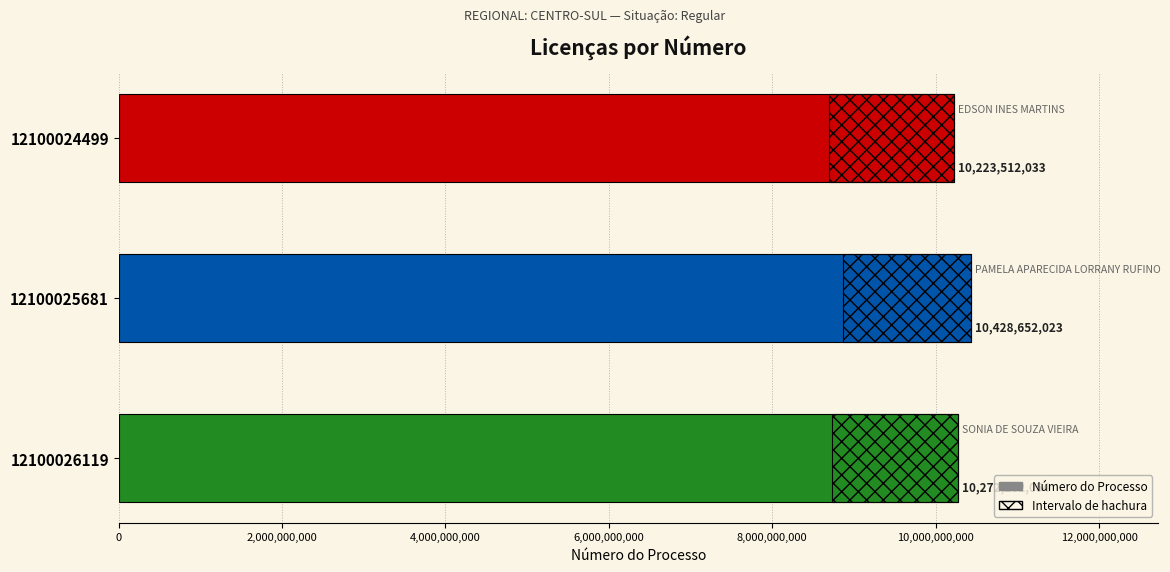

What is the change in value from 12100024499 to 12100026119?

+48770021